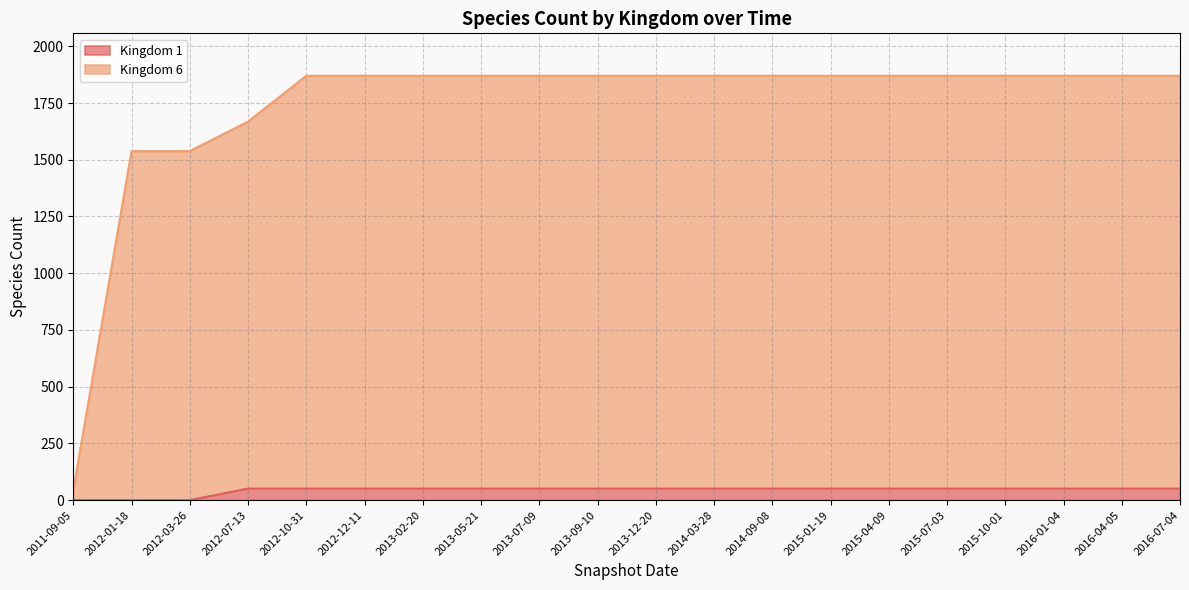

True or false: Kingdom 1 and Kingdom 6 intersect in this chart.

False